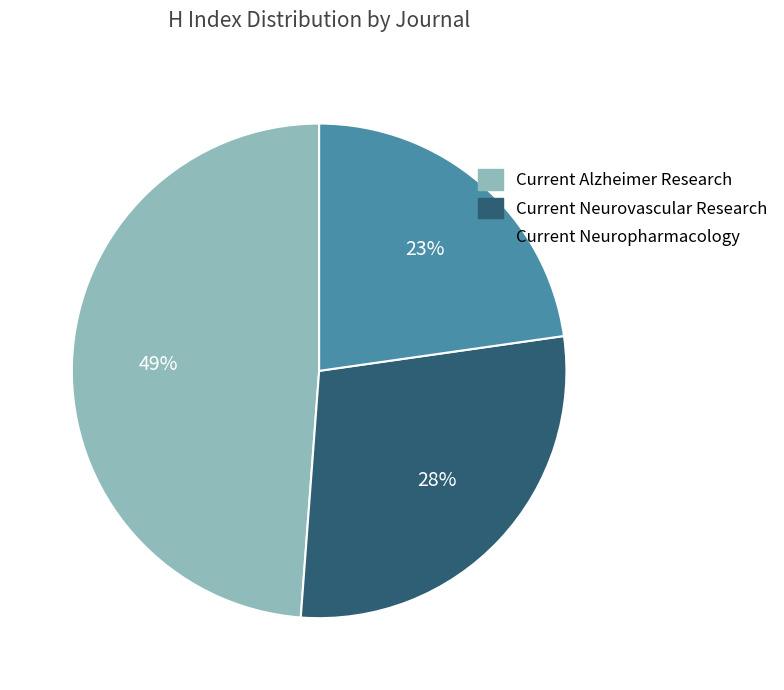

Do Current Alzheimer Research and Current Neuropharmacology together represent more than half of the pie?

Yes